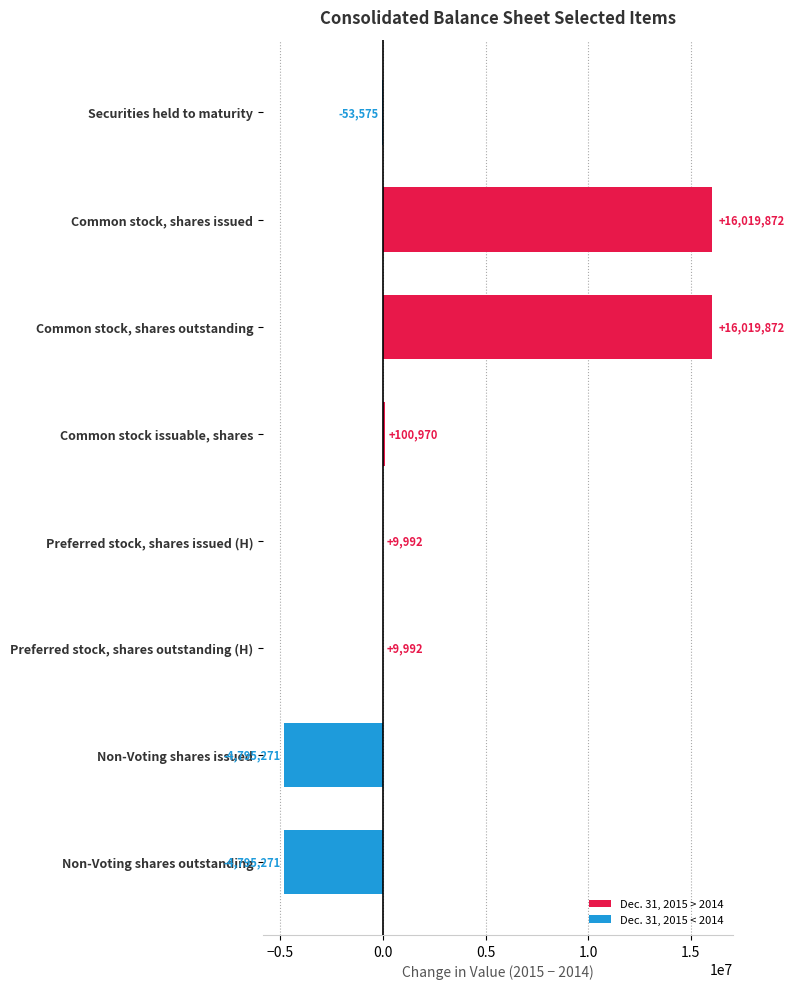

True or false: the data shows 3633011 at Common stock, shares issued.

False